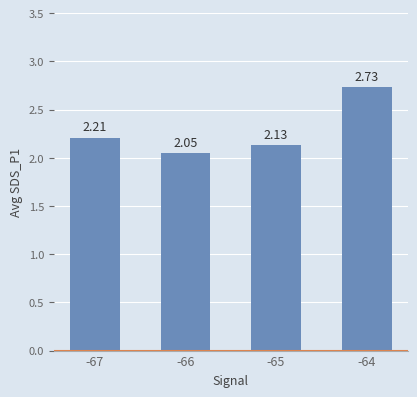

What is the average value?

2.3